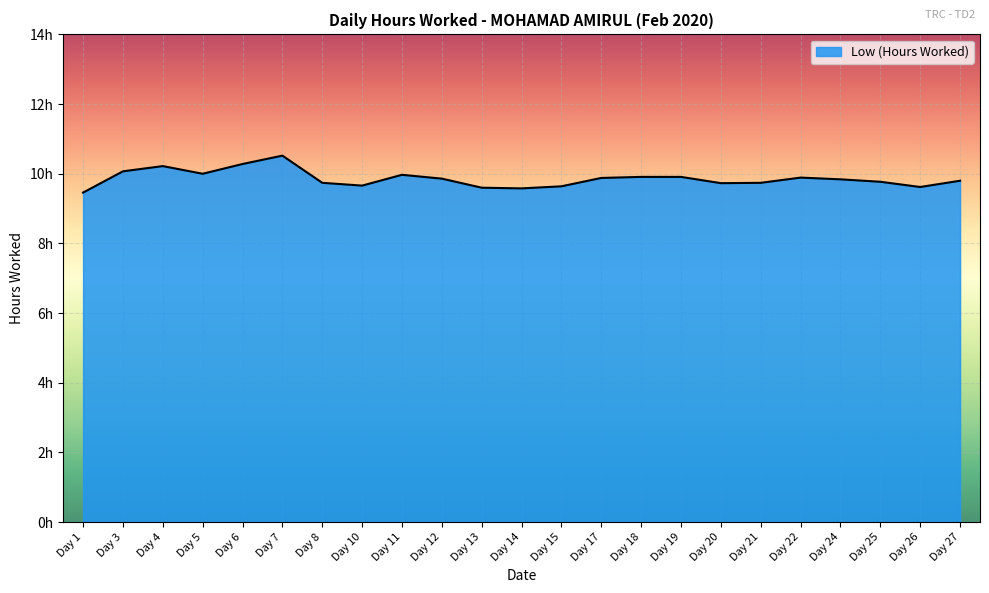

What is the sum of all values?

226.7